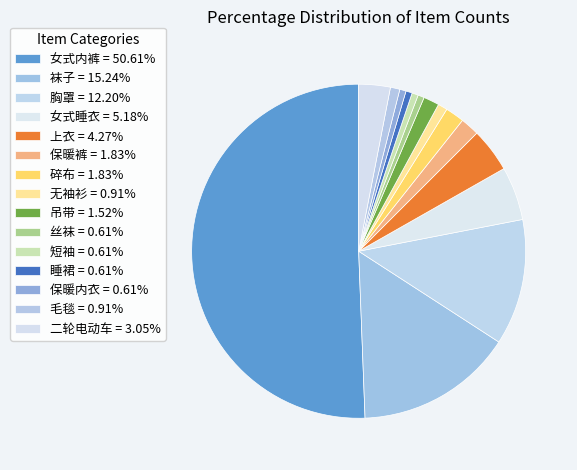

To the nearest percent, what is the average slice percentage?

7%